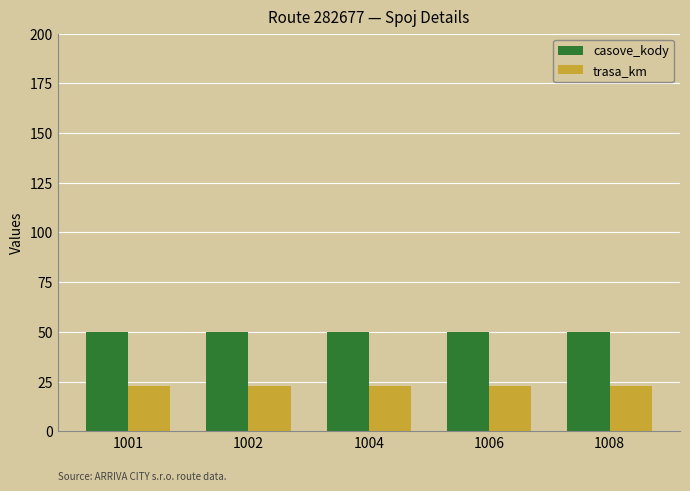

What is the spread (max minus min) of values at 1006?

27